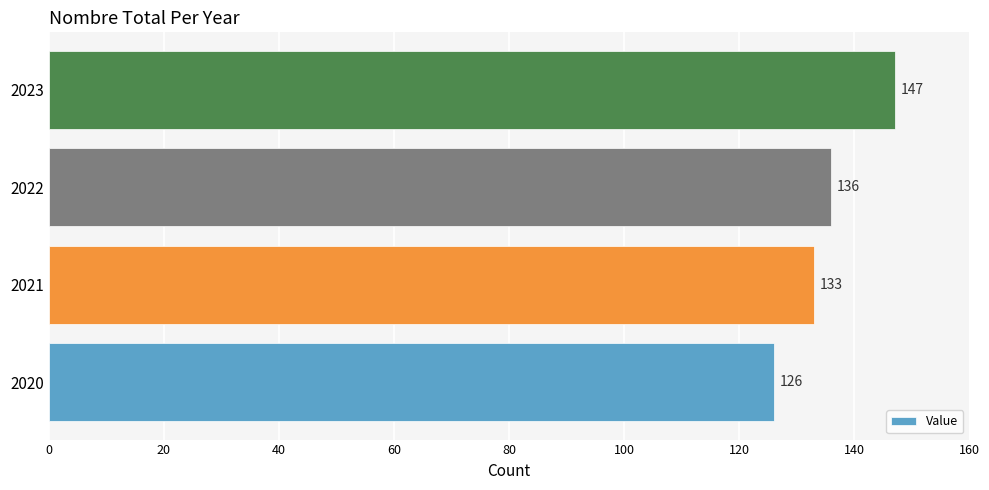

How many data points are less than 136?

2